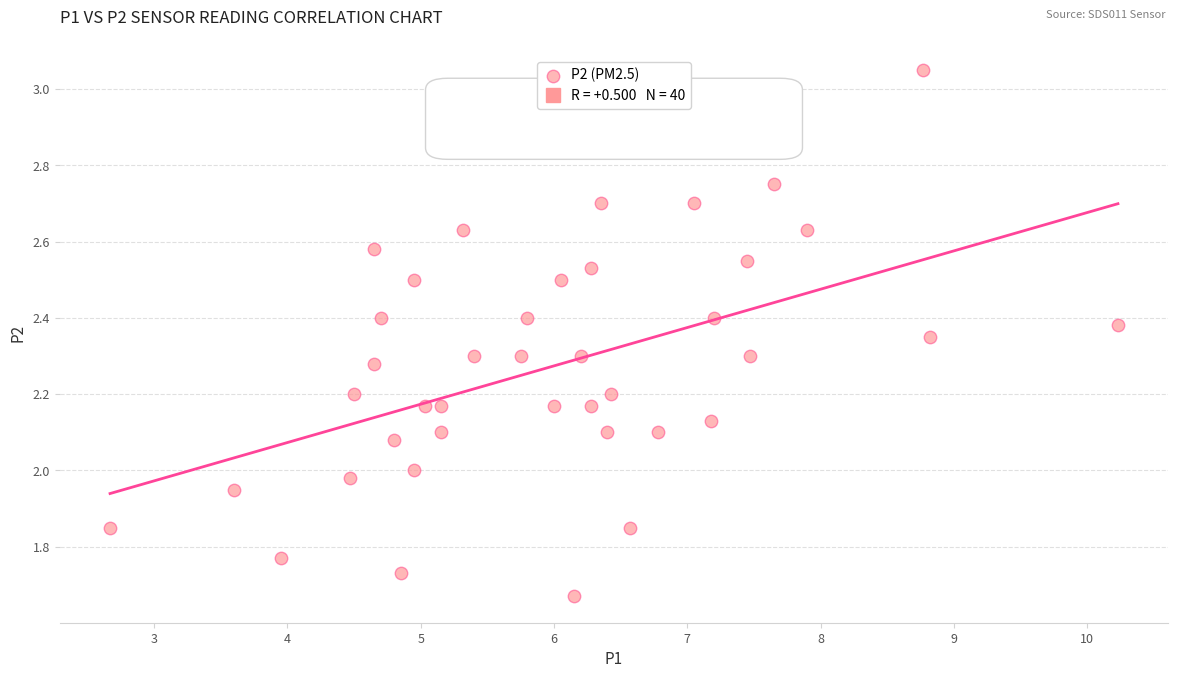

What is the range of Y values (max minus min)?

1.4